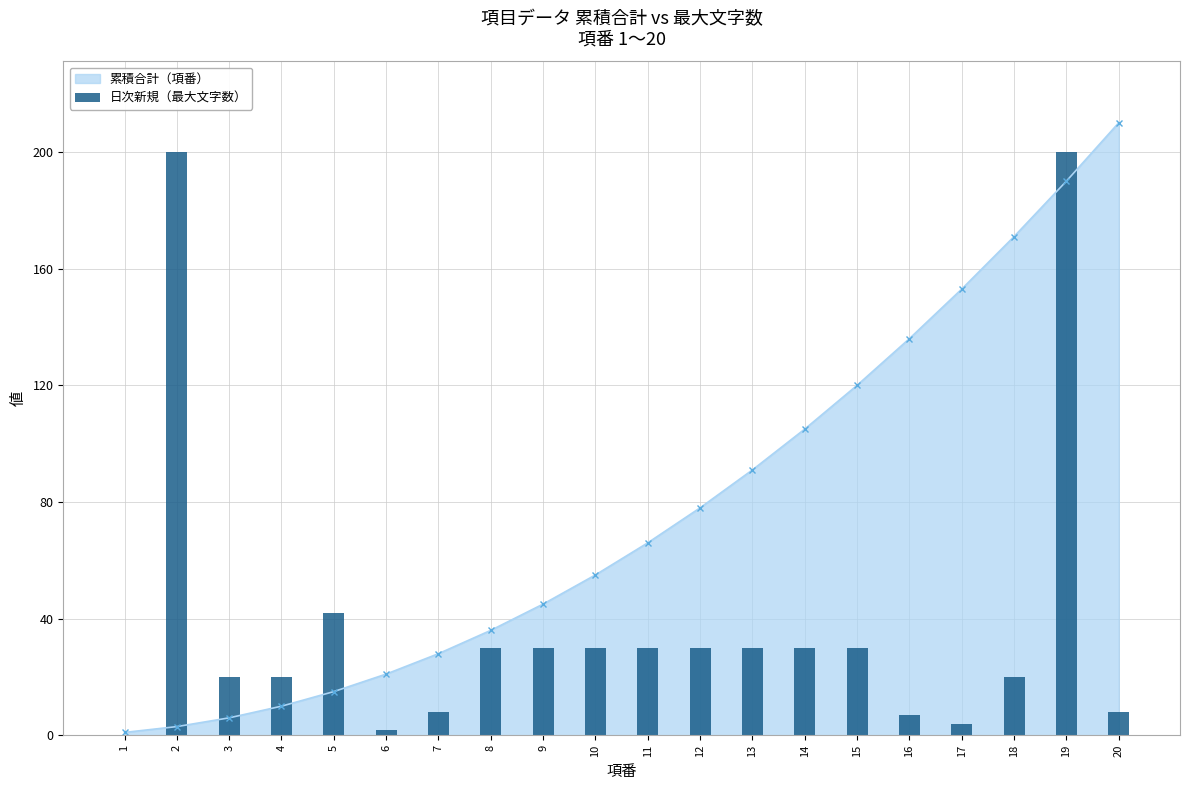

Rank the categories by value from highest to lowest.

2, 19, 5, 8, 9, 10, 11, 12, 13, 14, 15, 3, 4, 18, 7, 20, 16, 17, 6, 1